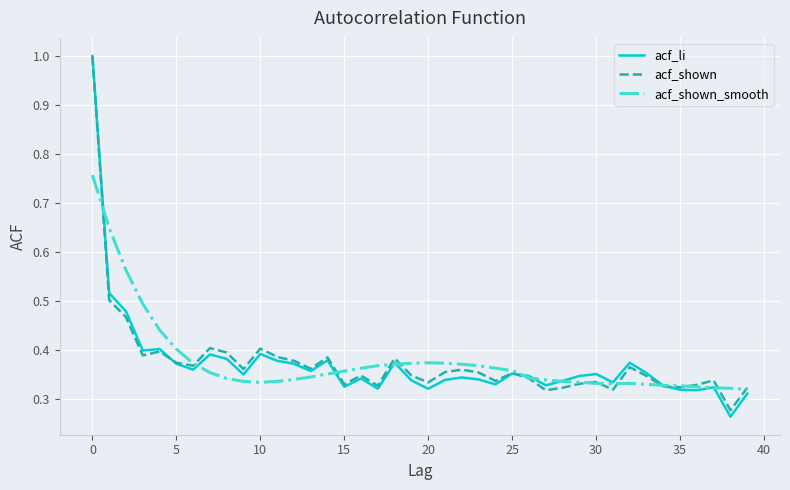

How many acf_shown values are between 0 and 1?

40